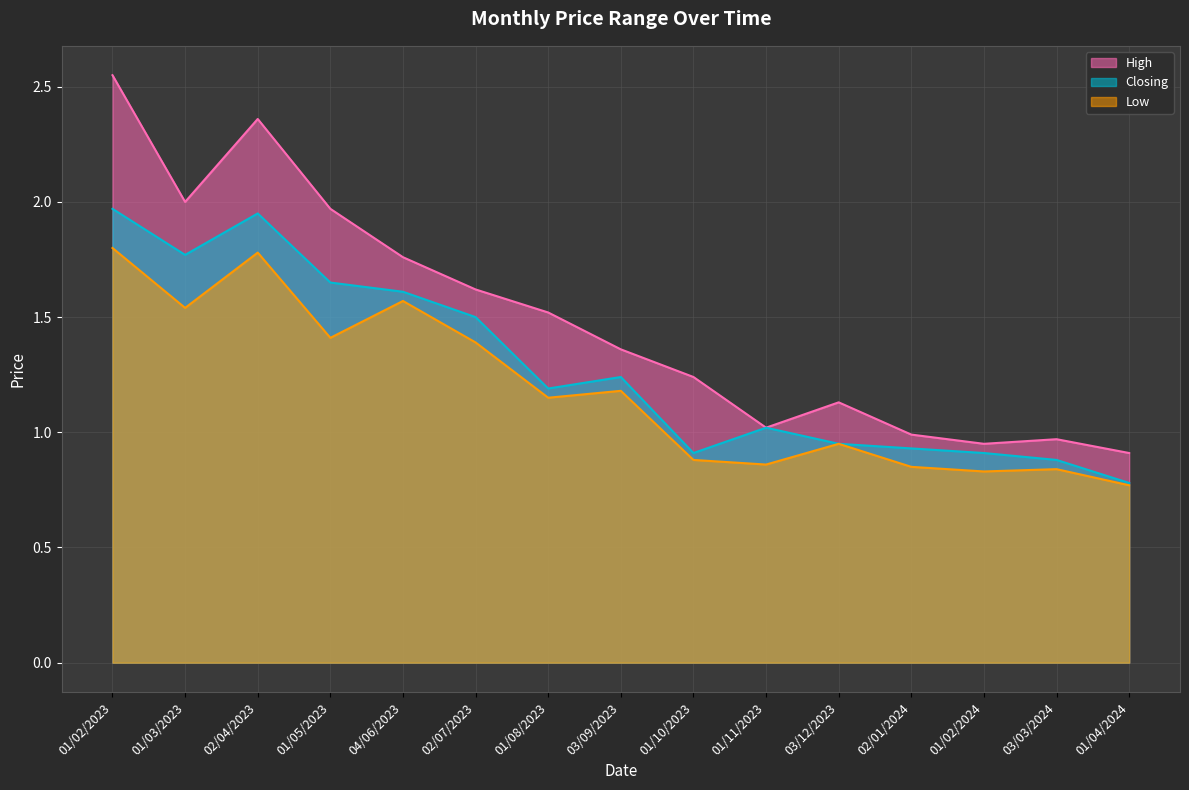

Is it true that Closing equals 2.0 at 01/02/2023?

True